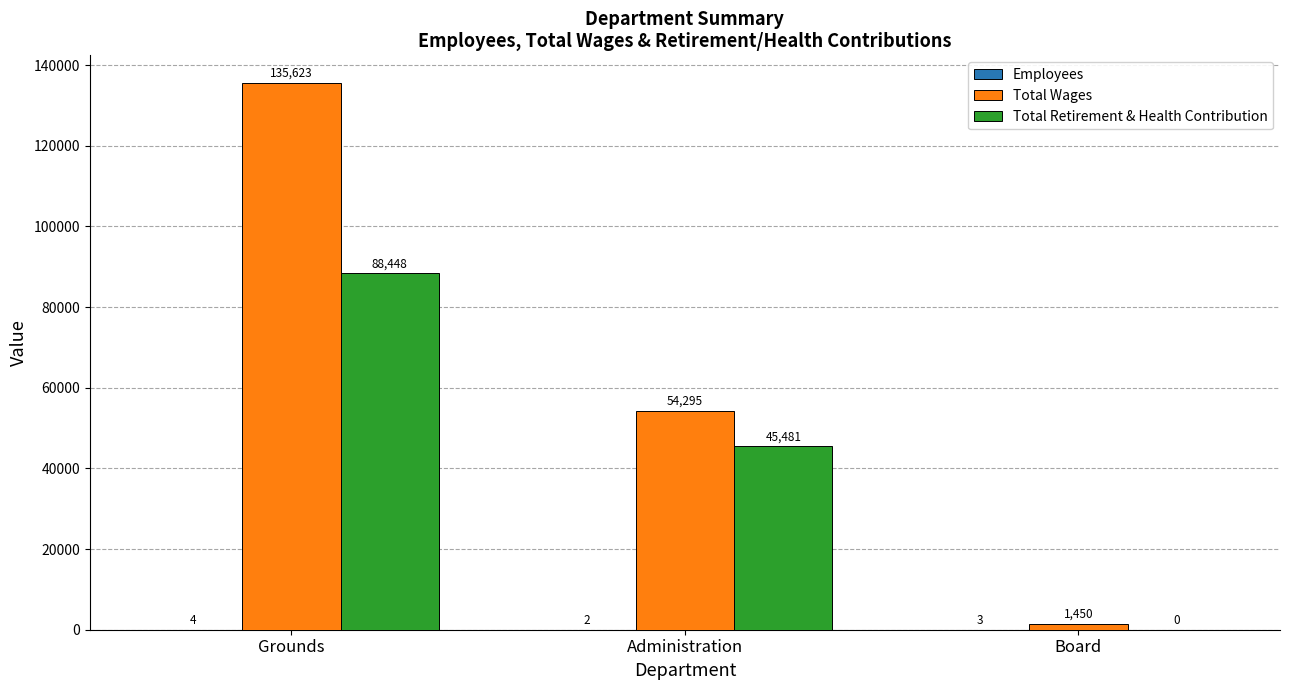

Count the Total Retirement & Health Contribution values in the range 0 to 88448.

3